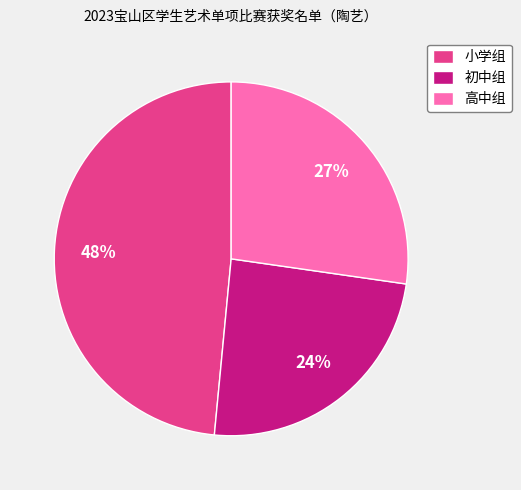

Which has a higher value, 小学组 or 初中组?

小学组